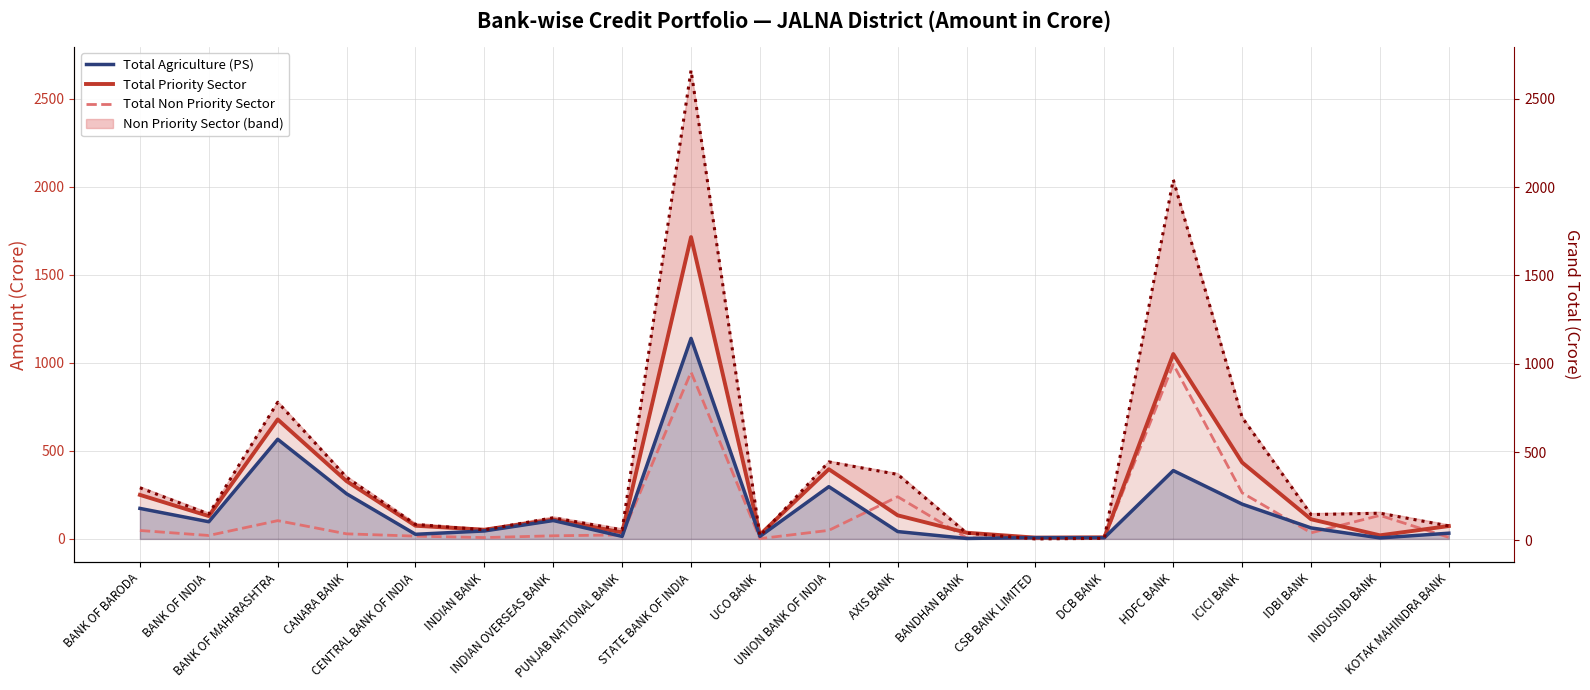

Reading right to left, list all the values displayed in this chart.

Total Priority Sector: 73.2	20.5	111.6	433.9	1049.9	9.2	7.3	35.3	133.9	395.8	24.0	1714.1	37.2	110.4	52.2	74.9	328.0	678.4	129.8	250.1
Total Agriculture (PS): 32.5	5.7	62.6	197.5	388.1	7.0	7.3	2.7	41.8	296.7	14.6	1138.7	14.4	104.5	45.2	26.3	256.3	565.8	97.5	173.3
Total Non Priority Sector: 8.8	133.5	34.7	261.6	992.0	2.8	1.2	5.9	239.7	48.6	1.8	947.0	22.7	17.8	7.6	15.8	28.9	103.8	19.6	47.9
Grand Total: 82.0	153.9	146.3	695.5	2041.9	11.9	8.5	41.2	373.5	444.4	25.8	2661.1	59.9	128.2	59.8	90.7	356.9	782.2	149.3	298.0